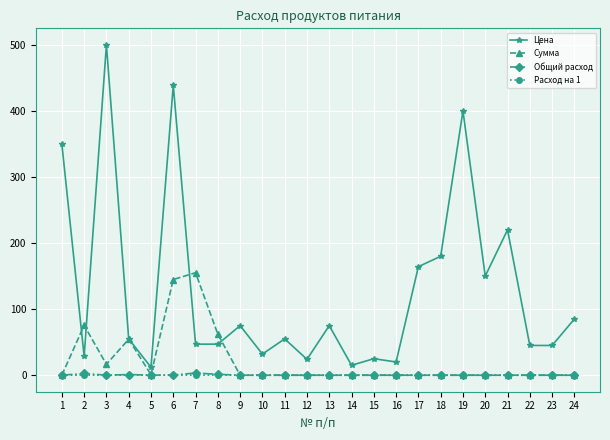

Is this an area chart (filled region under the line)?

No